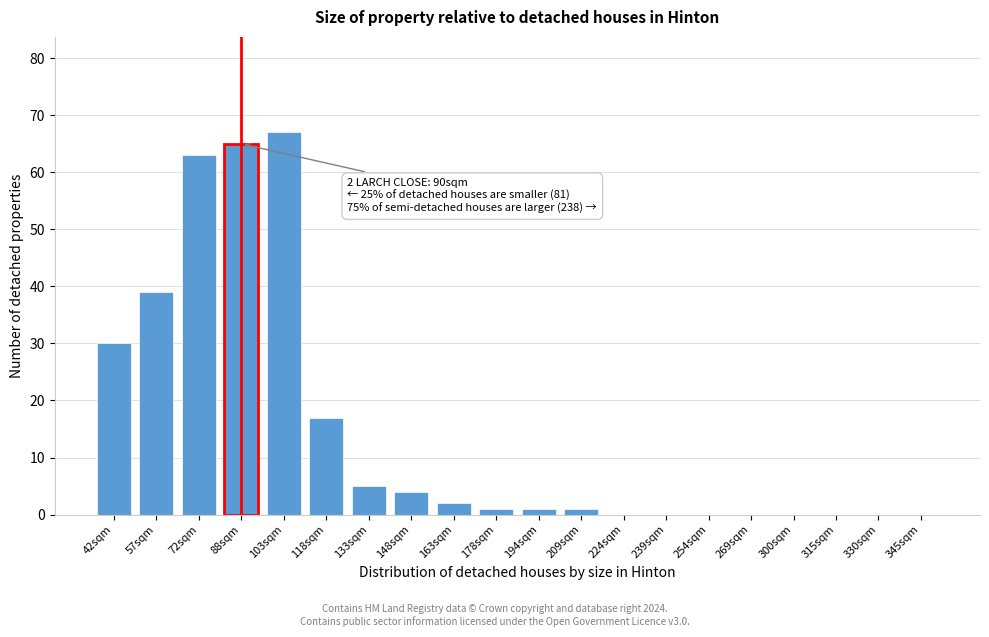

Reading right to left, what are all the values shown in this chart?

345sqm=0	330sqm=0	315sqm=0	300sqm=0	269sqm=0	254sqm=0	239sqm=0	224sqm=0	209sqm=1	194sqm=1	178sqm=1	163sqm=2	148sqm=4	133sqm=5	118sqm=17	103sqm=67	88sqm=65	72sqm=63	57sqm=39	42sqm=30